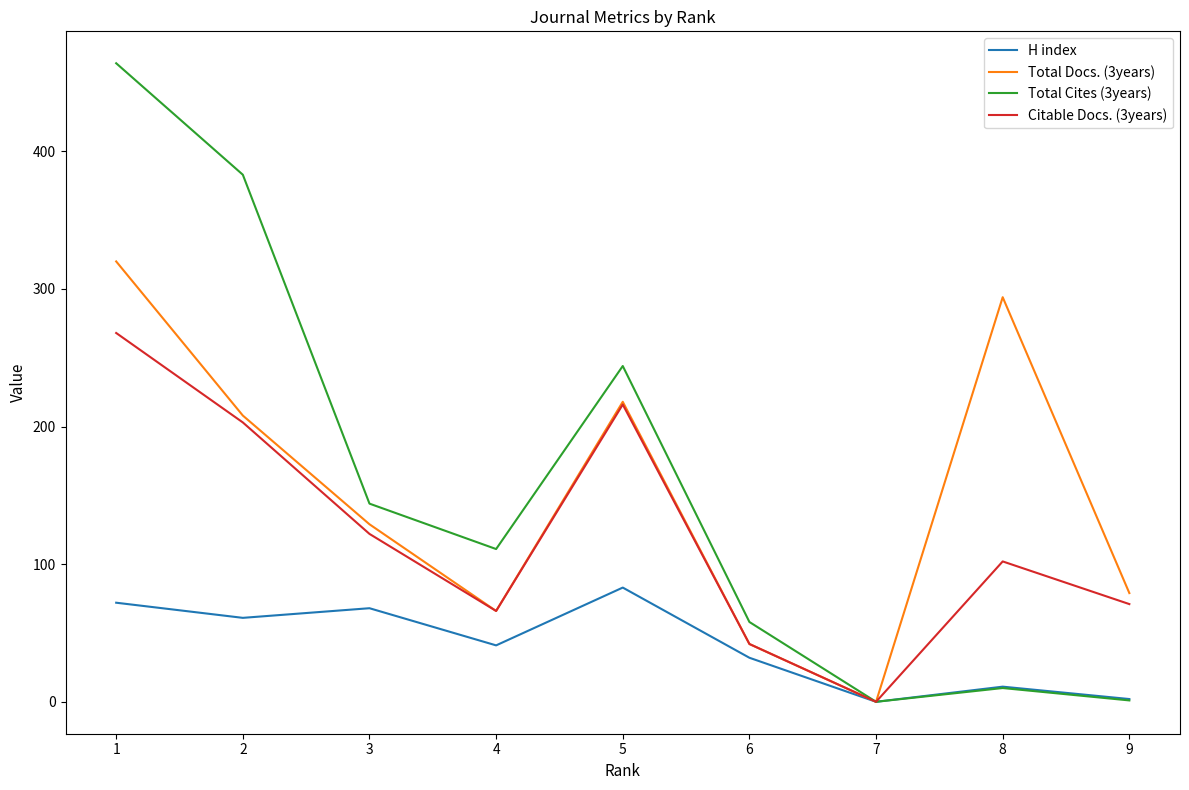

How many values in Citable Docs. (3years) are above zero?

8